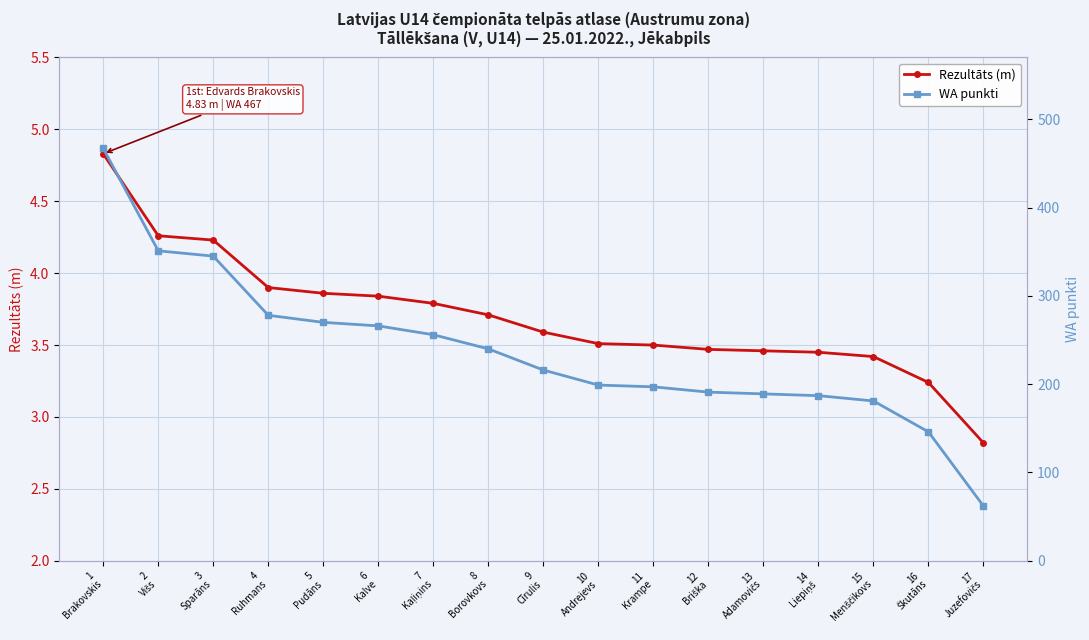

How many data points does each series have?

17